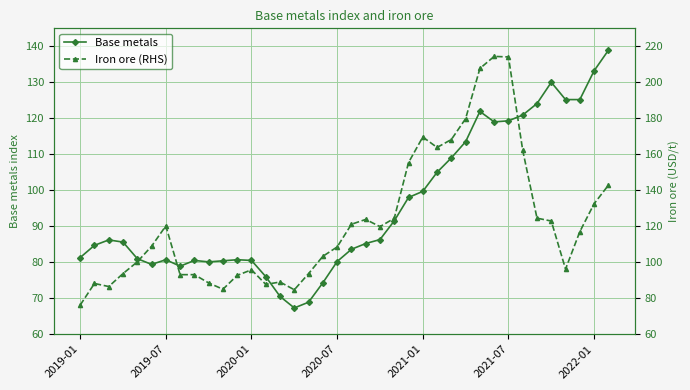

The Base metals series shows 45.1 at 2021-07. True or false?

False